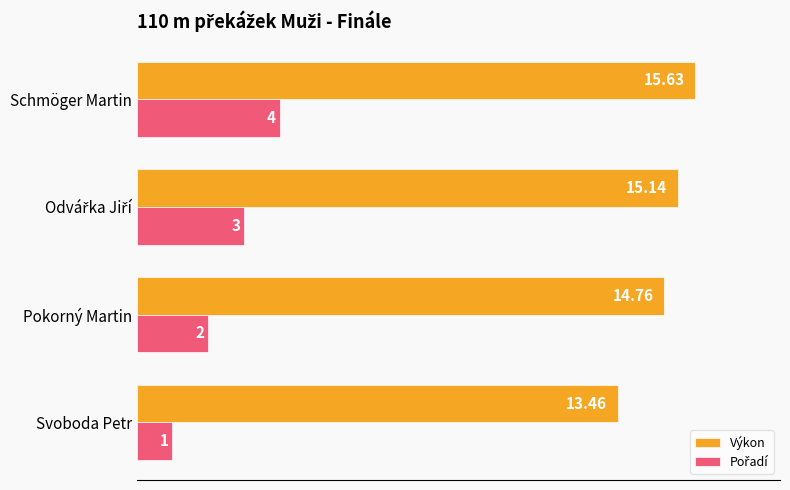

Which series changed the most between Svoboda Petr and Pokorný Martin?

Výkon